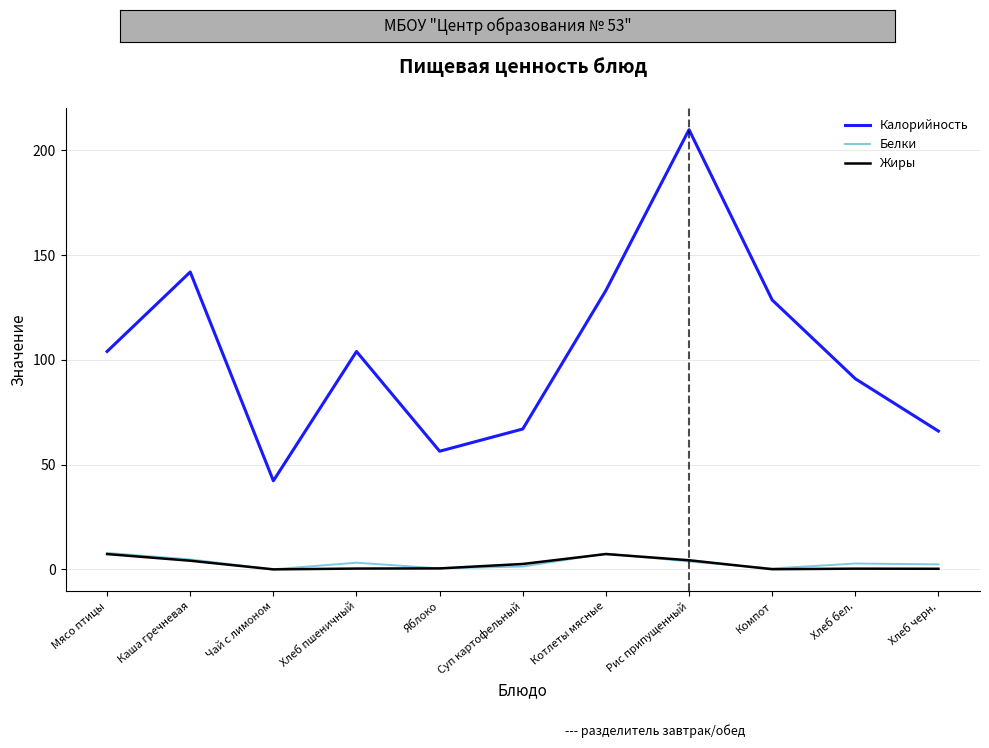

Which series has the largest range (max minus min)?

Калорийность